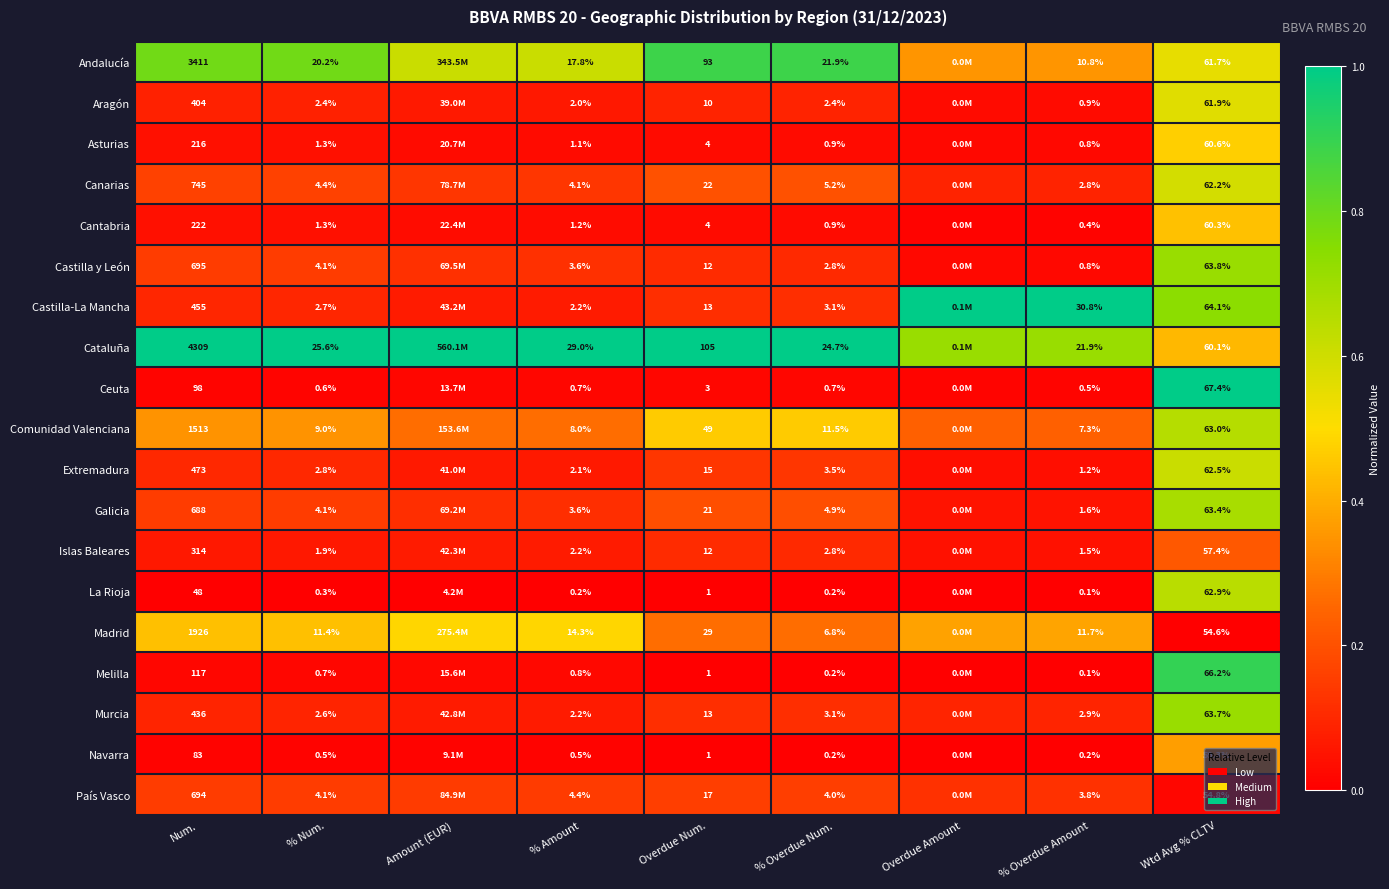

How many Comunidad Valenciana values are between 0 and 1?

9